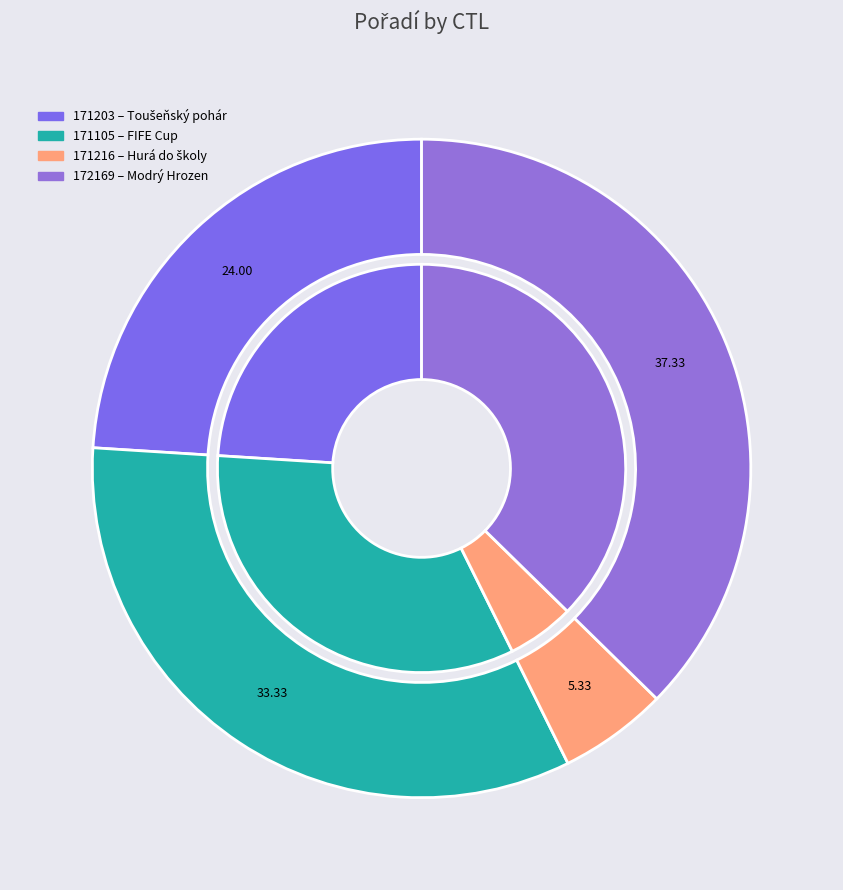

Which has a higher value, 171105 or 171216?

171105